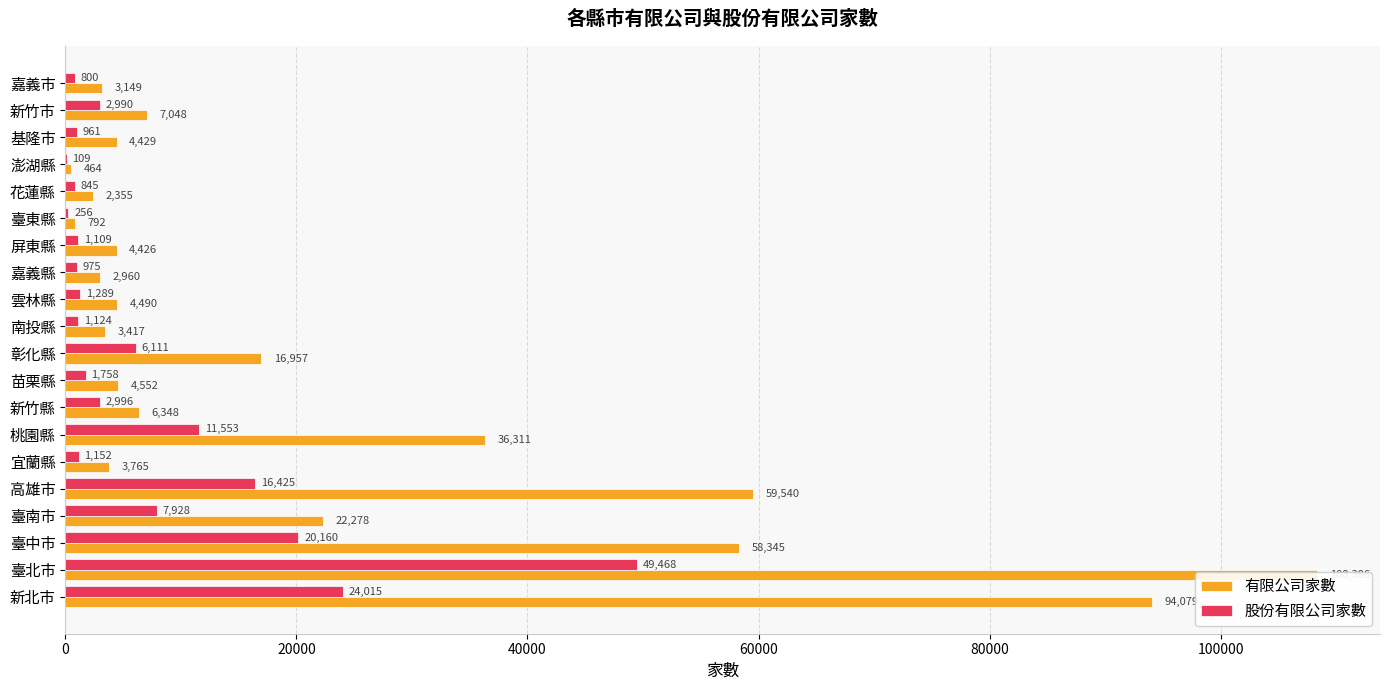

What is the difference between the 股份有限公司家數 values at 南投縣 and 基隆市?

163